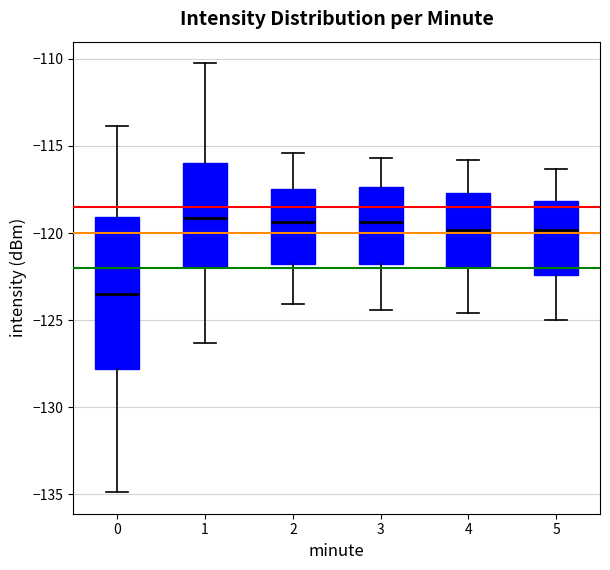

Where does the median line of the box at x = 0 sit on the y-axis? The values are not printed on the chart, so give them approximately, as read against the axis.

-123.5